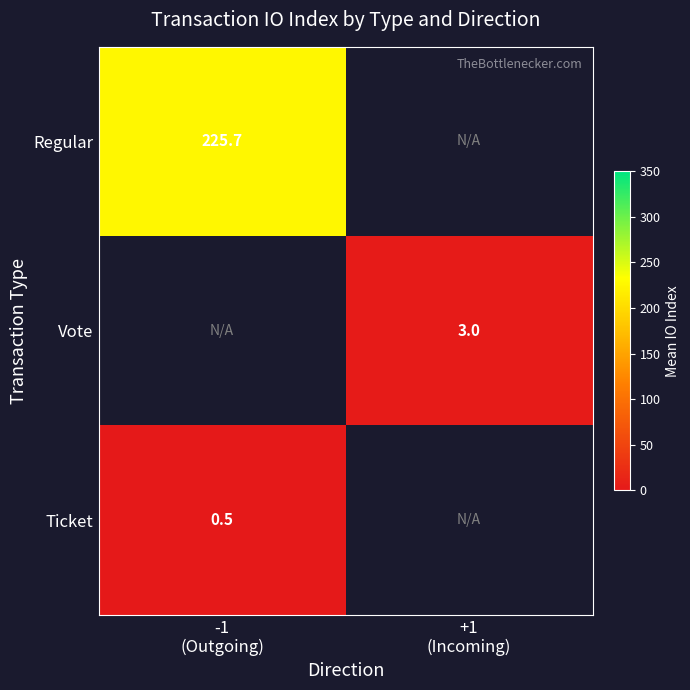

List the series in order of their overall mean, highest first.

Regular, Vote, Ticket